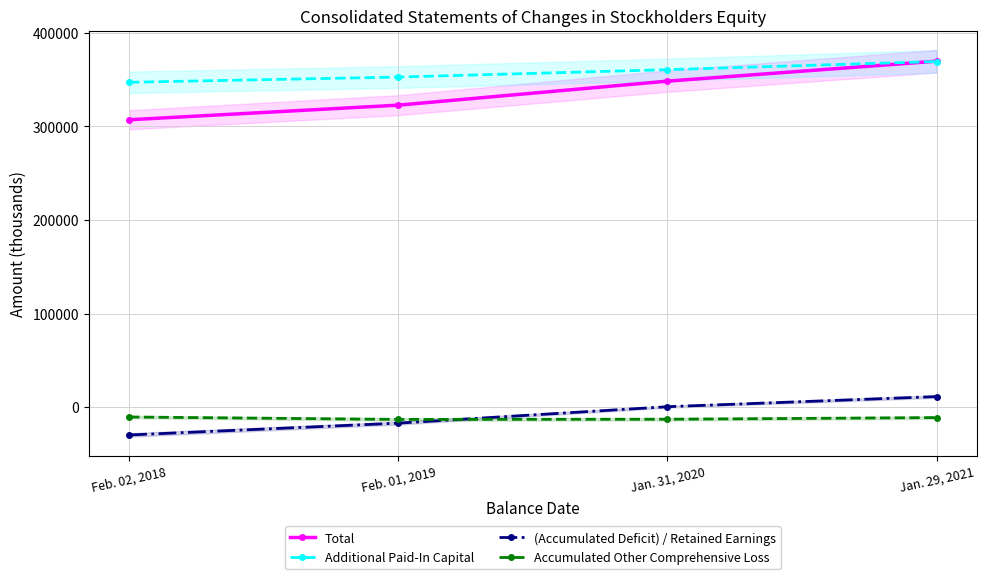

What is the value of the (Accumulated Deficit) / Retained Earnings point at the 4th from the left?

11226